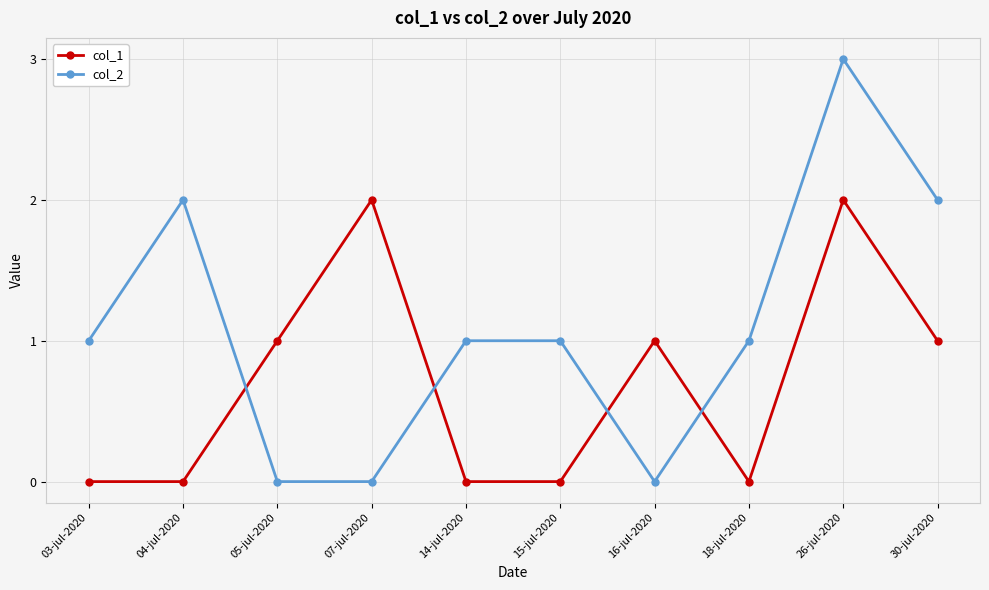

What is the maximum value for col_2?

3